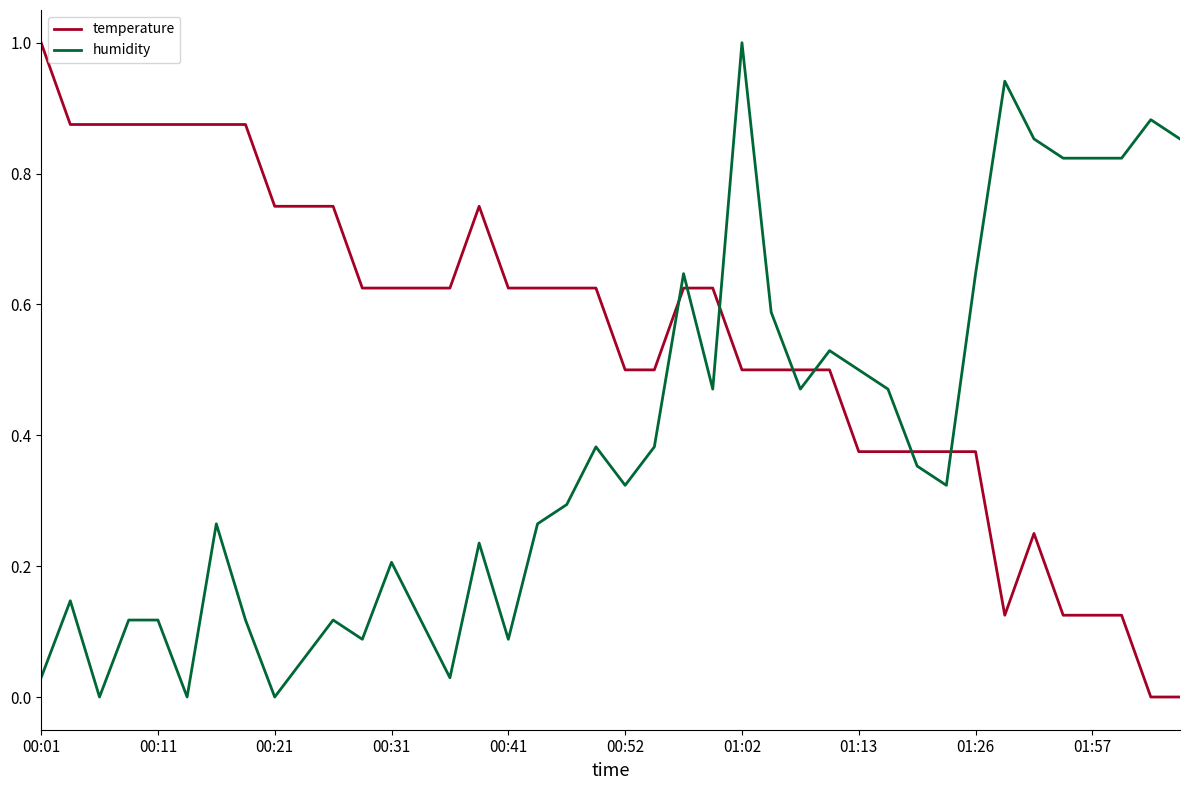

True or false: temperature and humidity intersect in this chart.

True